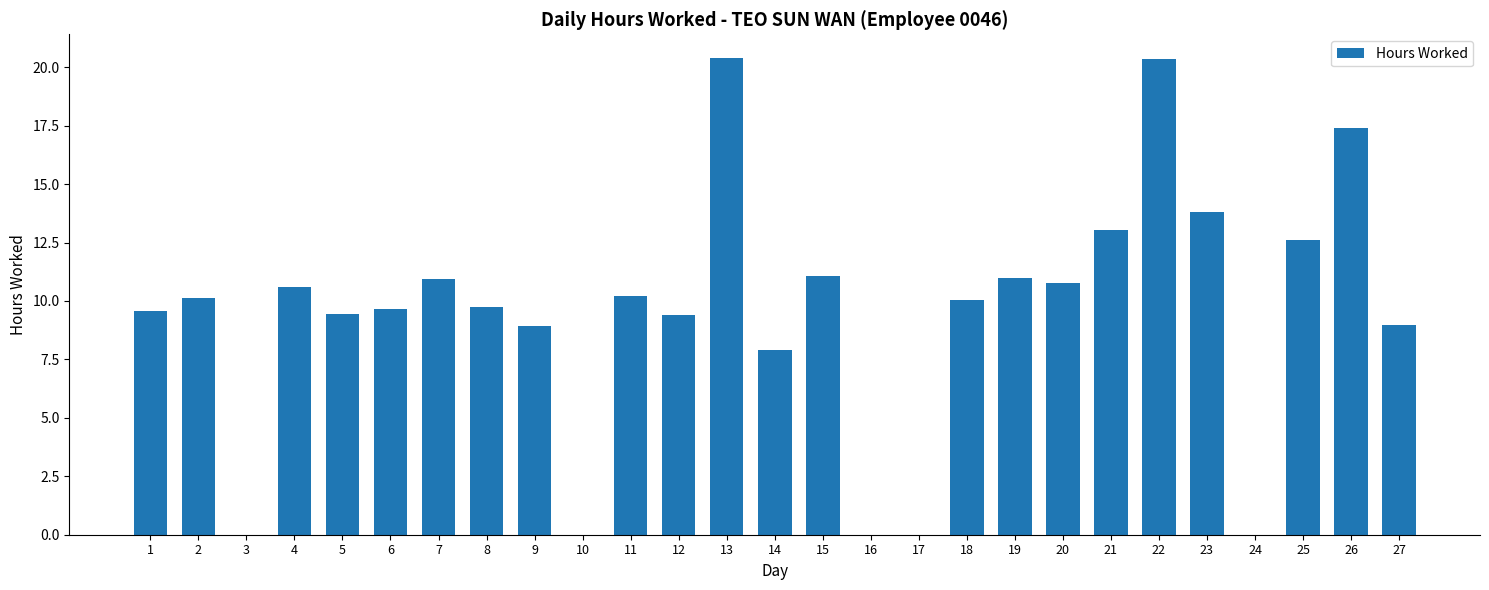

True or false: the data shows 10.6 at 4.

True